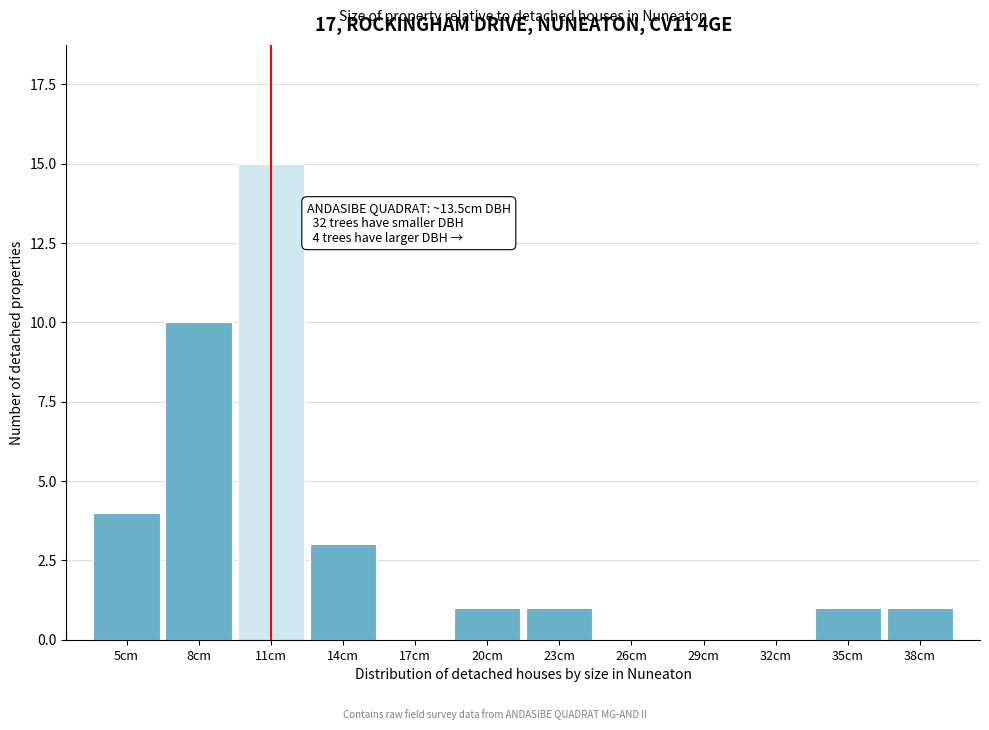

Reading left to right, transcribe all the data shown in this chart.

5cm=4	8cm=10	11cm=15	14cm=3	17cm=0	20cm=1	23cm=1	26cm=0	29cm=0	32cm=0	35cm=1	38cm=1